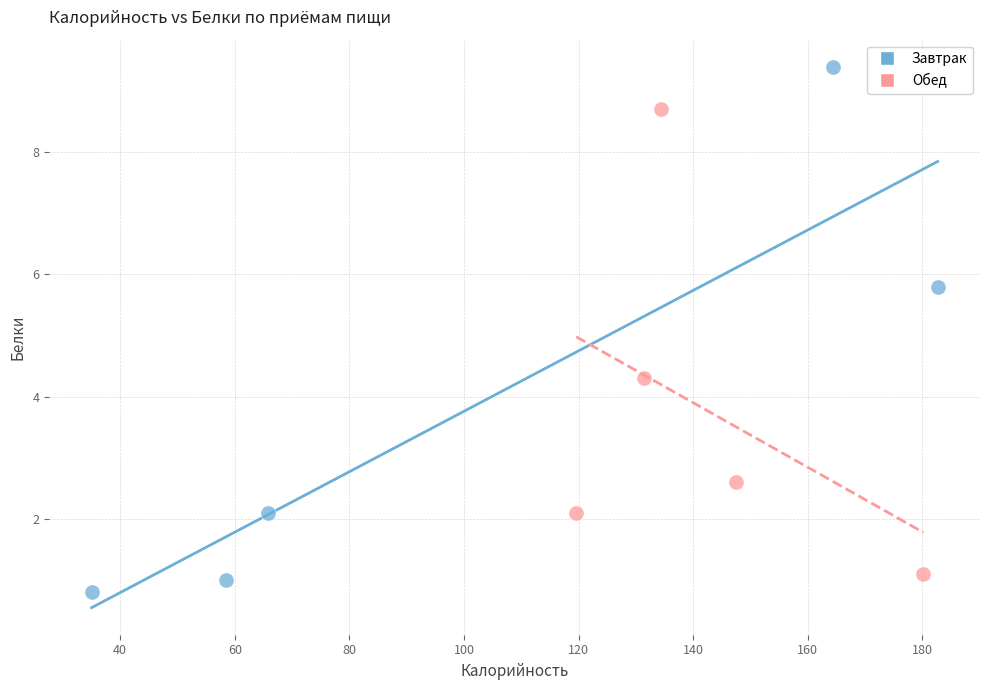

What are all the series names shown in the legend?

Завтрак, Обед